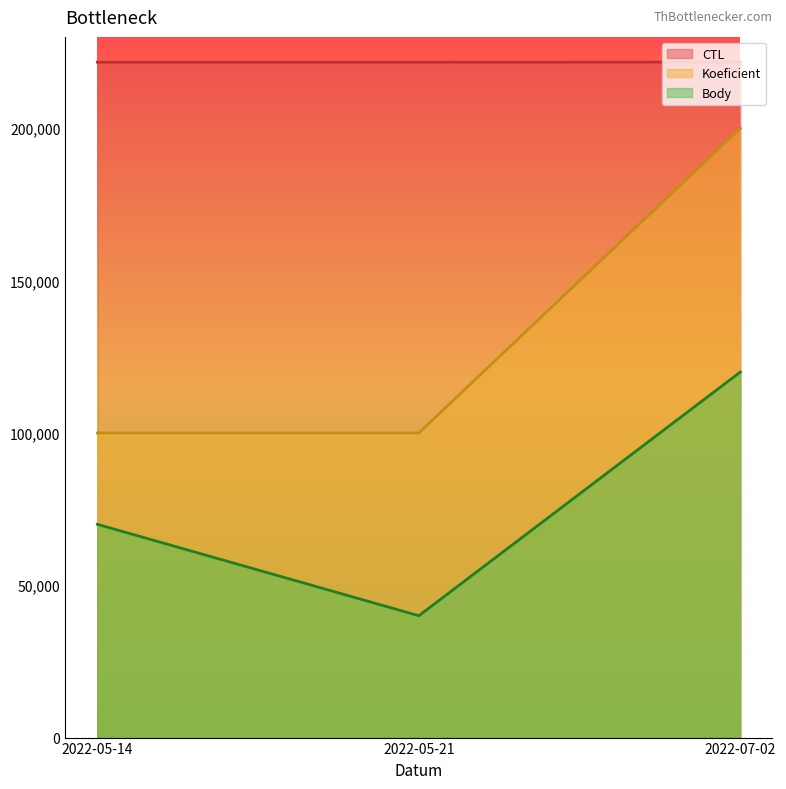

Reading right to left, extract all data points from this chart.

CTL: 221720	221706	221705
Koeficient: 200000	100000	100000
Body: 120000	40000	70000